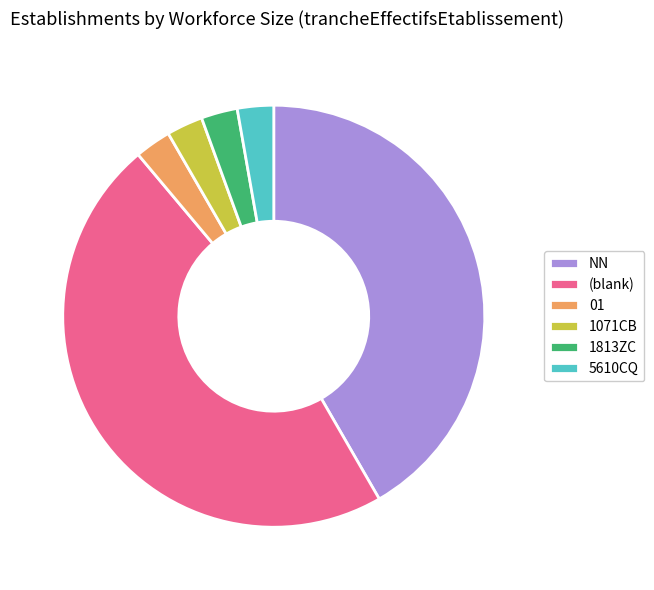

How many slices are in this pie chart?

6